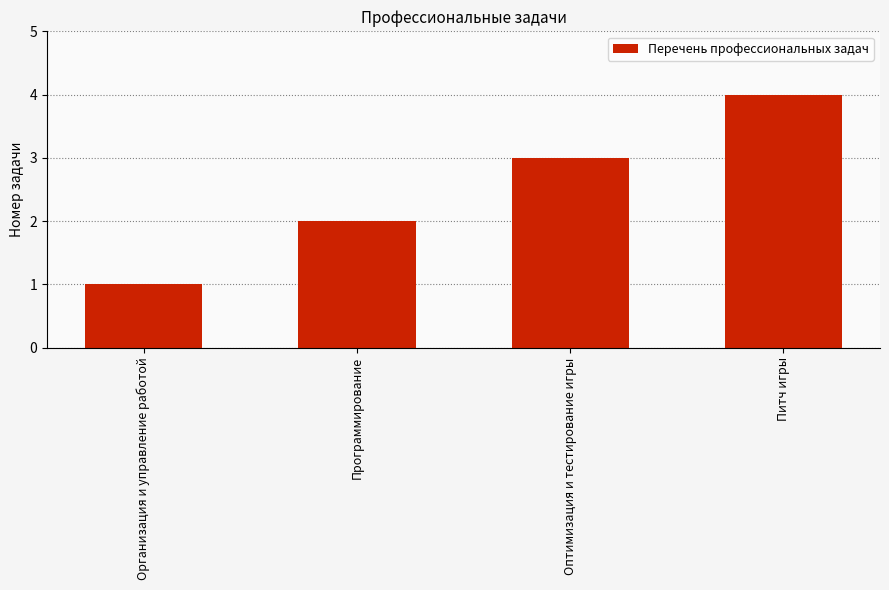

What is the change in value from Организация и управление работой to Программирование?

+1